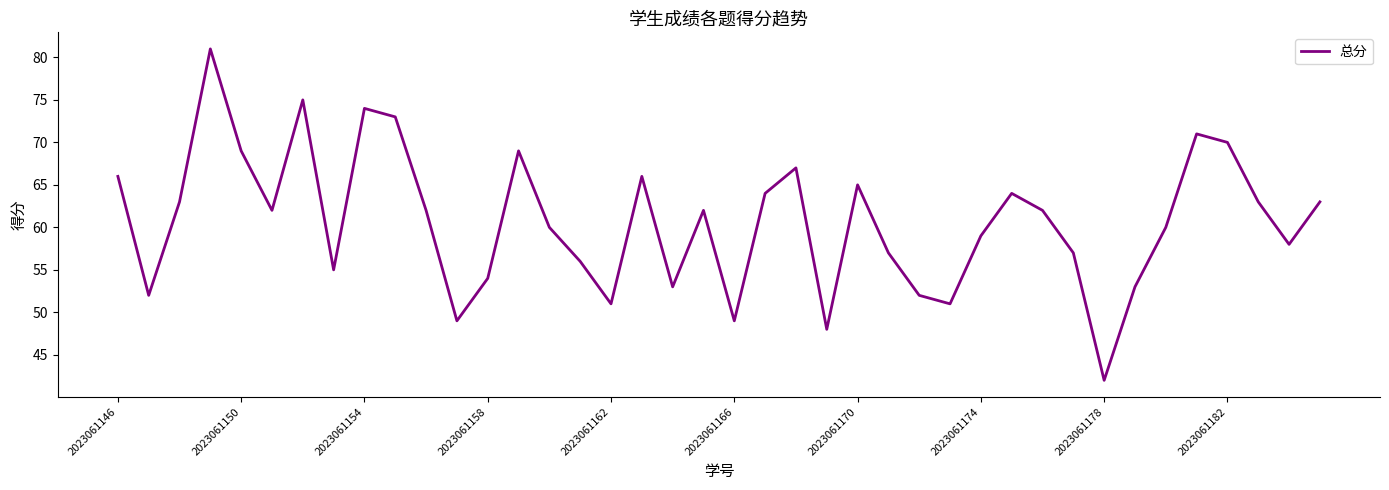

Reading left to right, transcribe all the data shown in this chart.

66	52	63	81	69	62	75	55	74	73	62	49	54	69	60	56	51	66	53	62	49	64	67	48	65	57	52	51	59	64	62	57	42	53	60	71	70	63	58	63